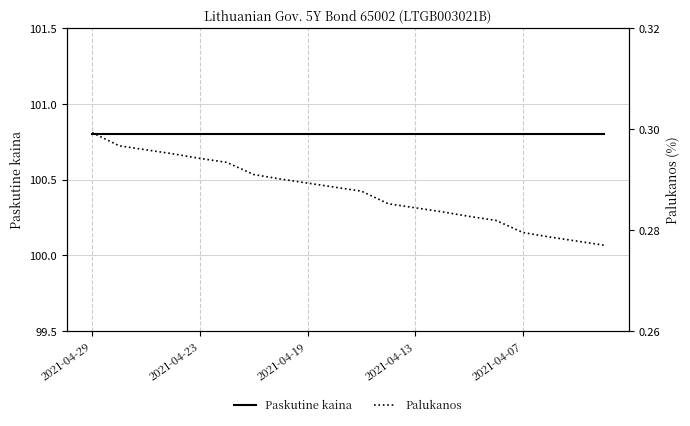

Is it true that Paskutine kaina equals 100.8 at 2021-04-13?

True